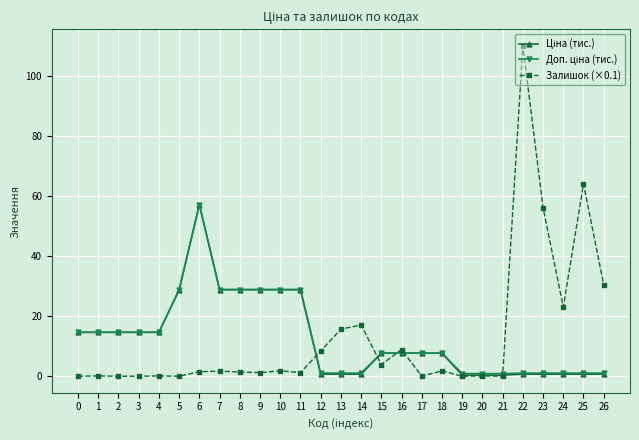

Which series has the largest range (max minus min)?

Залишок (×0.1)